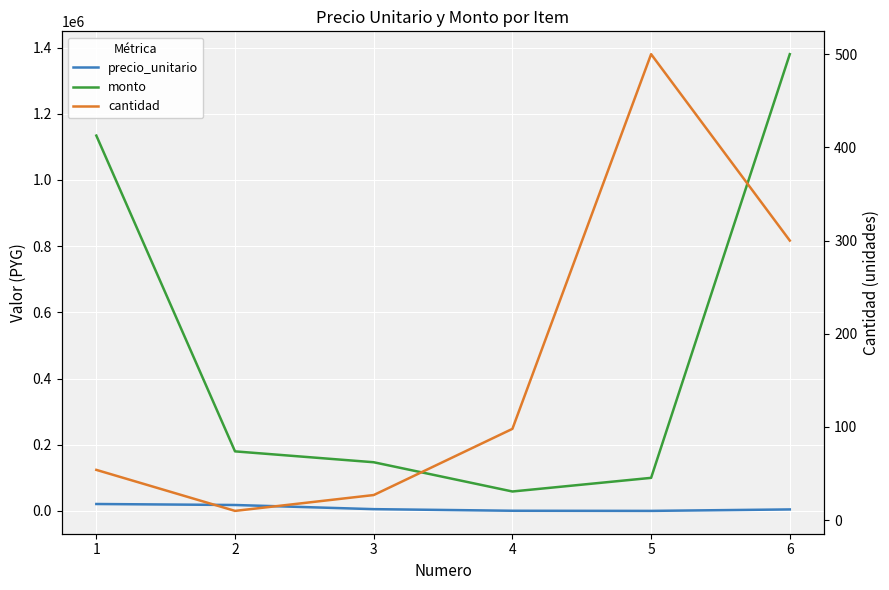

True or false: monto has a value of 253960 at 3.

False